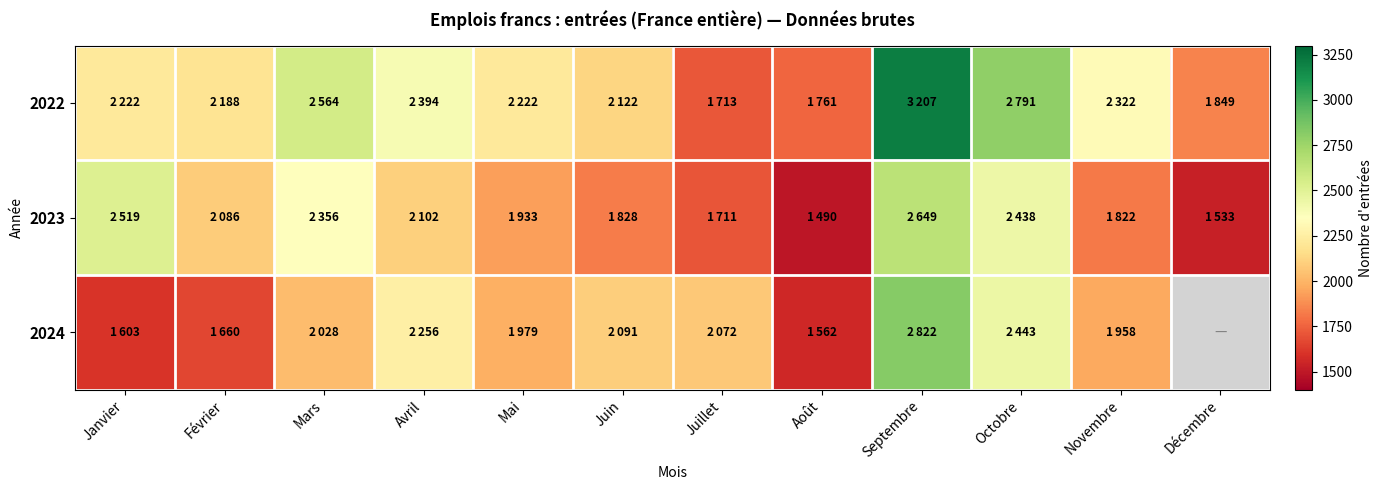

At which label does 2024 reach its peak?

Septembre